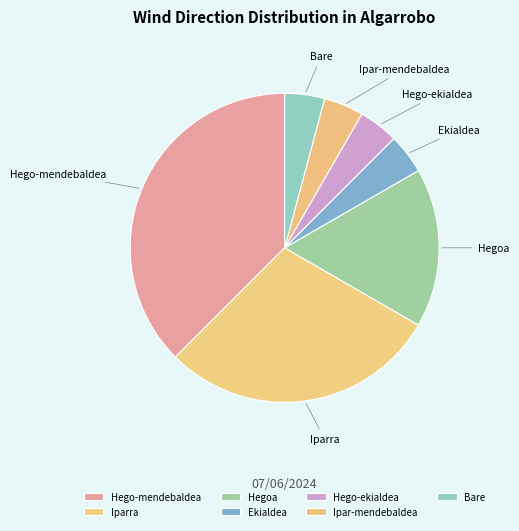

Does Ekialdea account for over 50% of the chart?

No